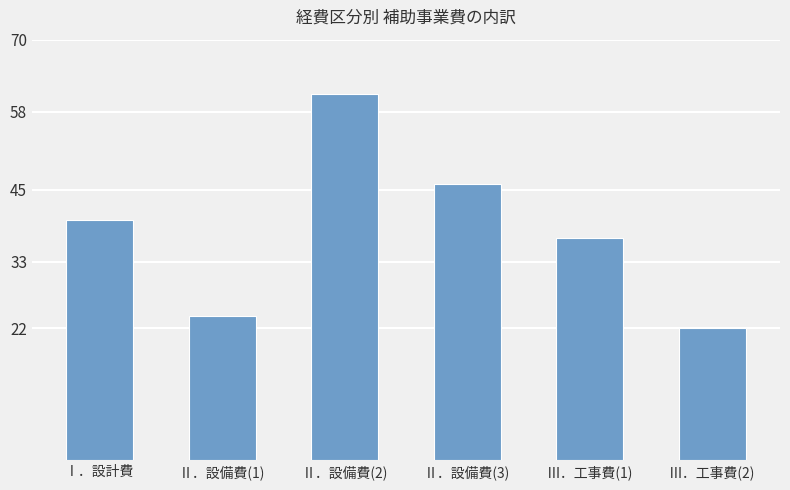

True or false: the data shows 40 at Ⅰ．設計費.

True